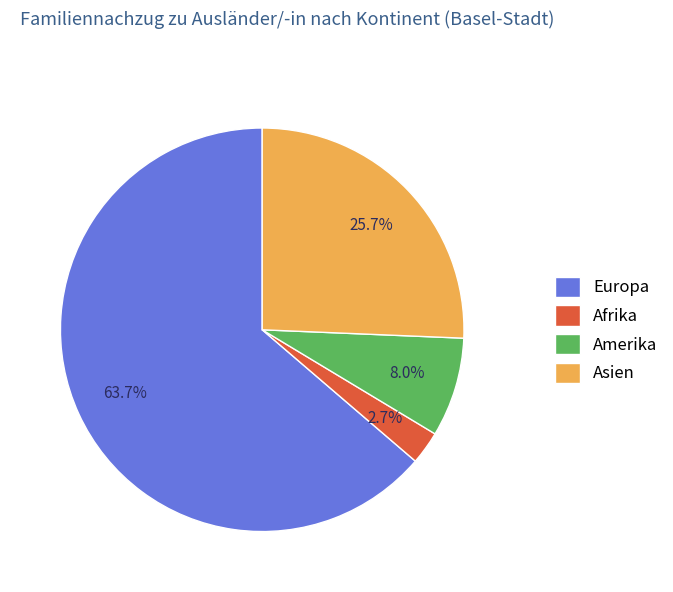

The Europa slice represents 64% of the pie. True or false?

True